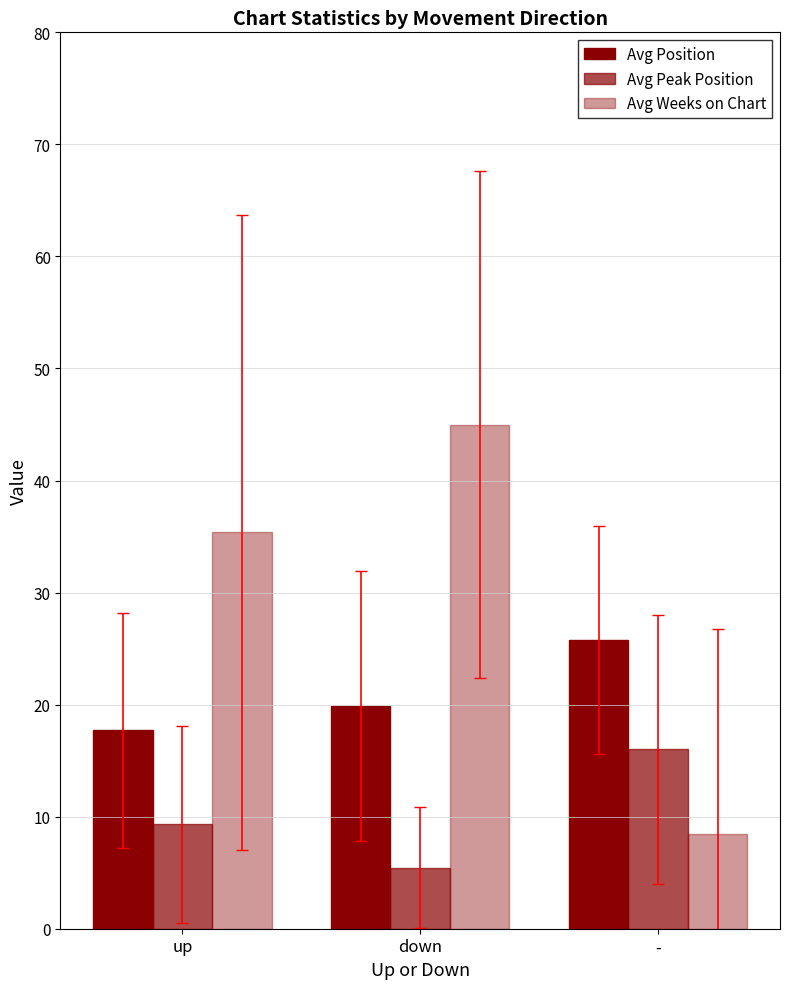

How many bars are there in total?

9